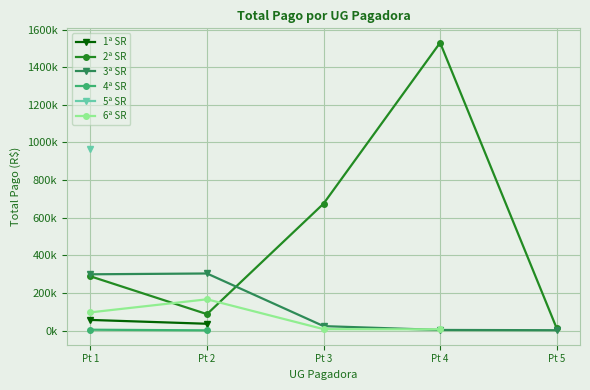

What are all the series names shown in the legend?

1ª SR, 2ª SR, 3ª SR, 4ª SR, 5ª SR, 6ª SR